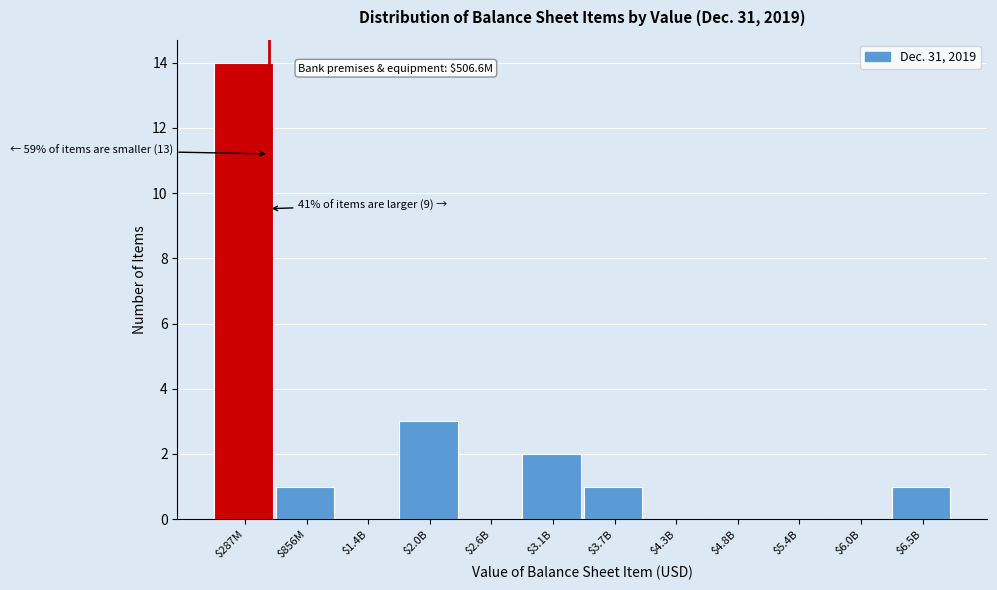

Where is the data nearest to the value 7?

$2.0B